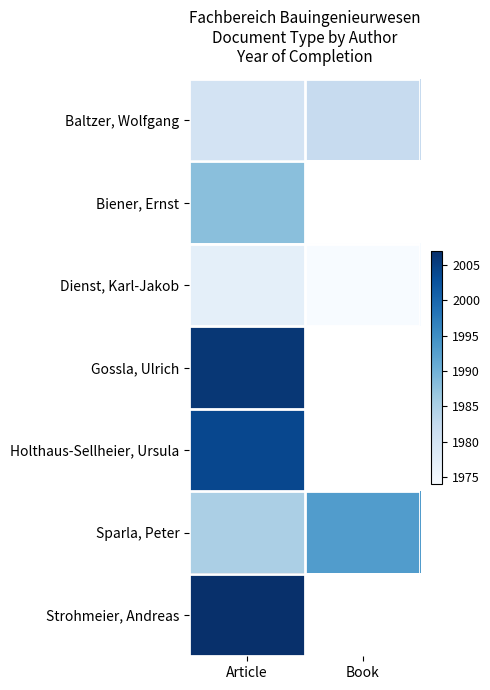

How many series are shown in this chart?

7